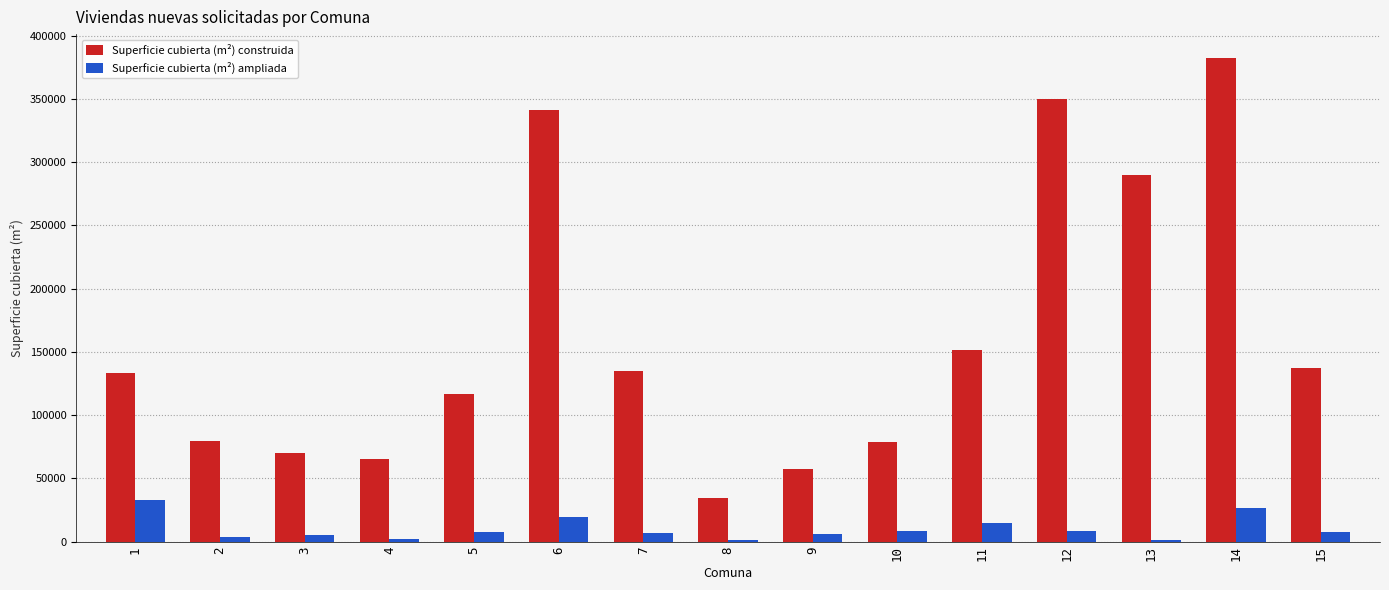

What are all the series names shown in the legend?

Superficie cubierta (m²) construida, Superficie cubierta (m²) ampliada